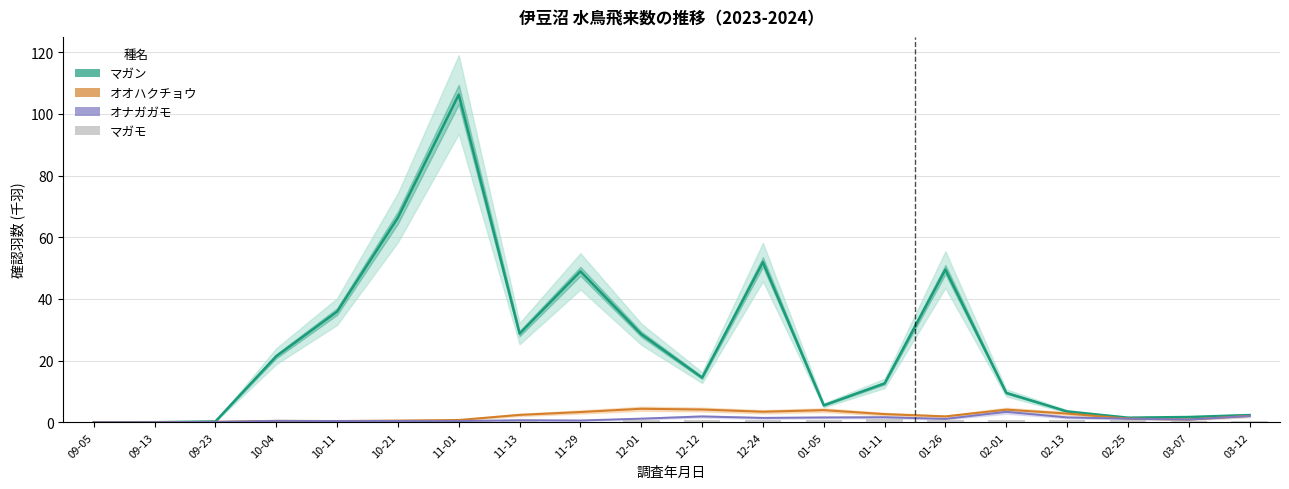

Which series has the largest total across all categories?

マガン（累積）